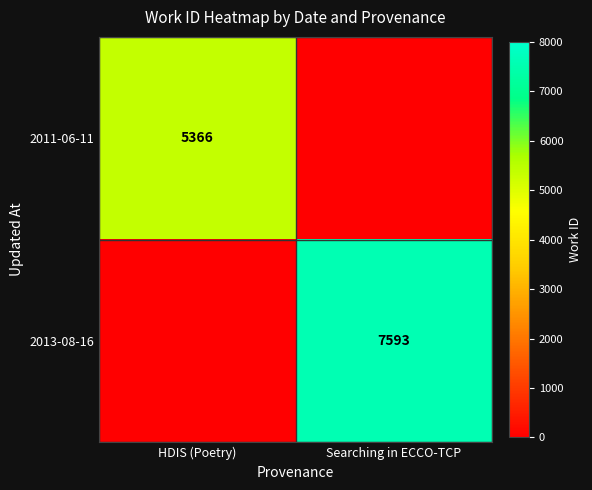

Is it true that 2013-08-16 equals 7593 at Searching in ECCO-TCP?

True